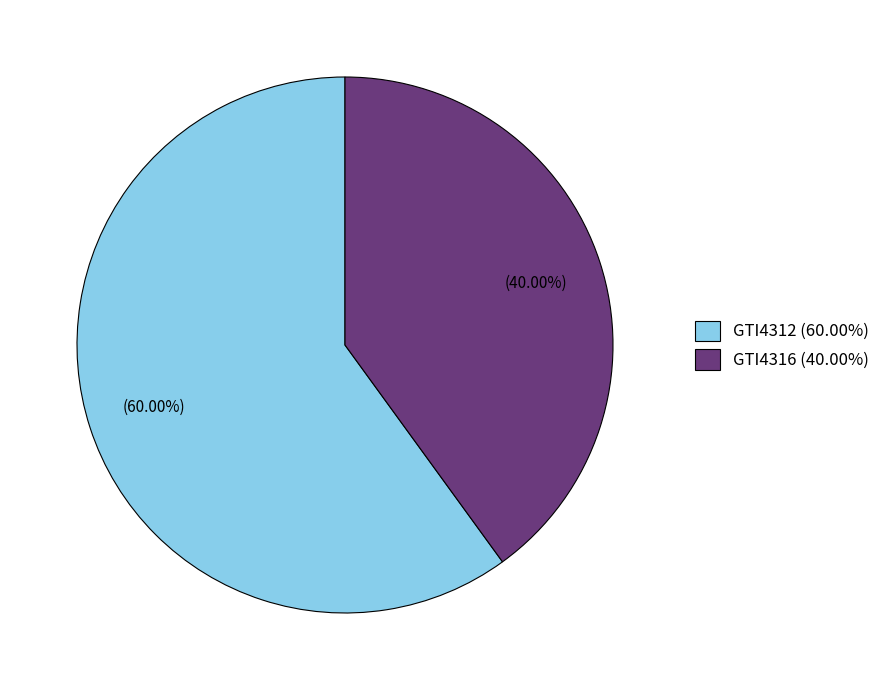

To the nearest percent, what is the difference between the GTI4312 and GTI4316 slice percentages?

20%